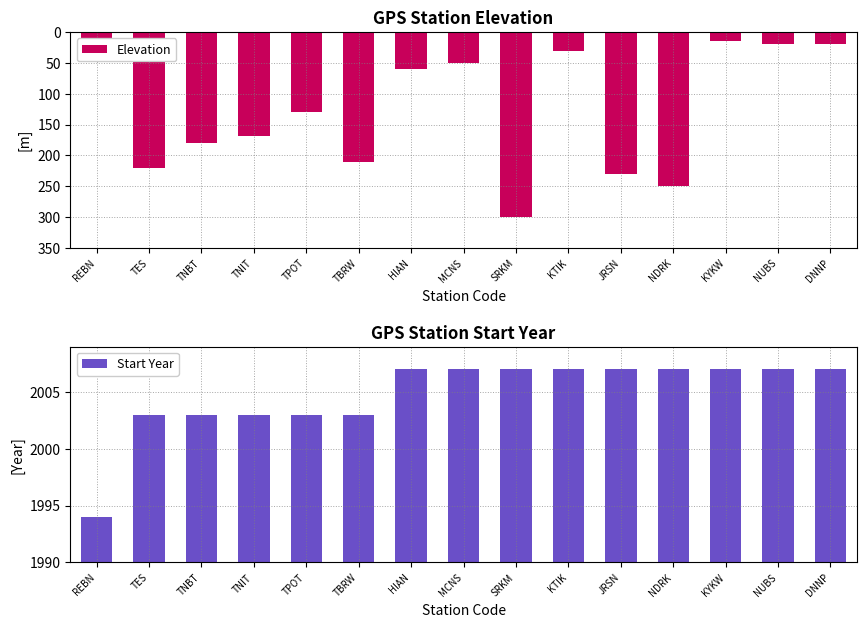

What value does the Start Year series have at DNNP, to the nearest 10?

2010